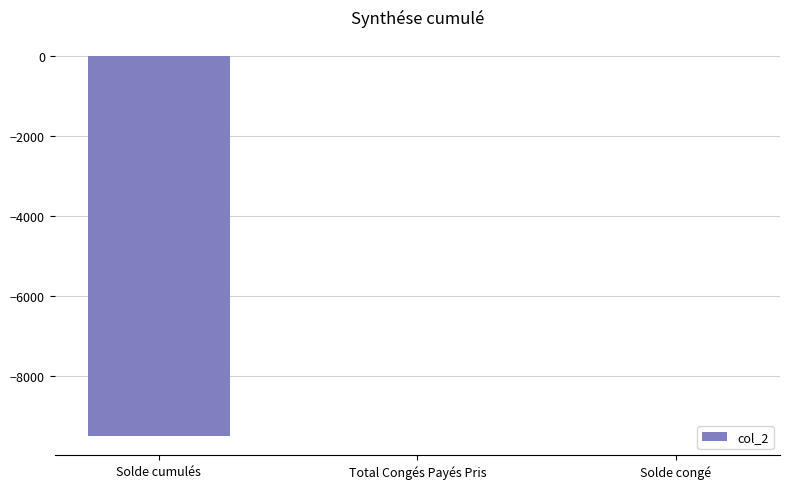

True or false: the data shows -9513.5 at Solde cumulés.

True